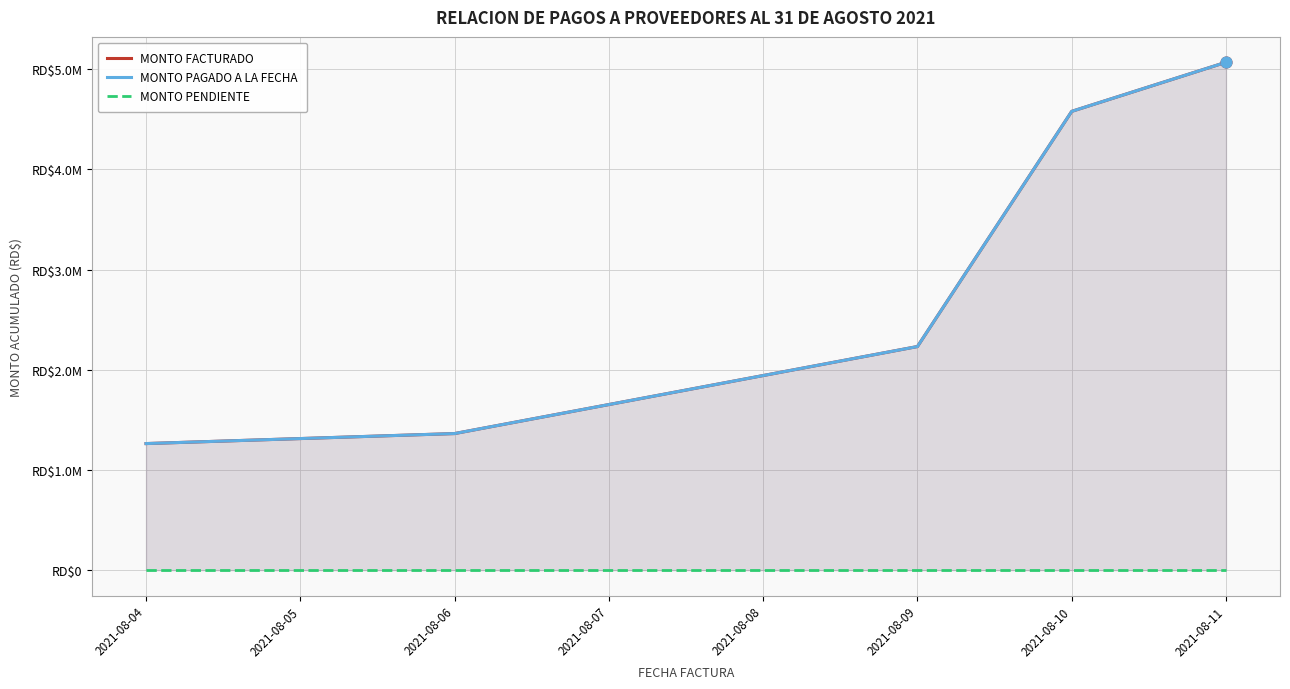

Which series has the widest spread of Y values?

MONTO FACTURADO